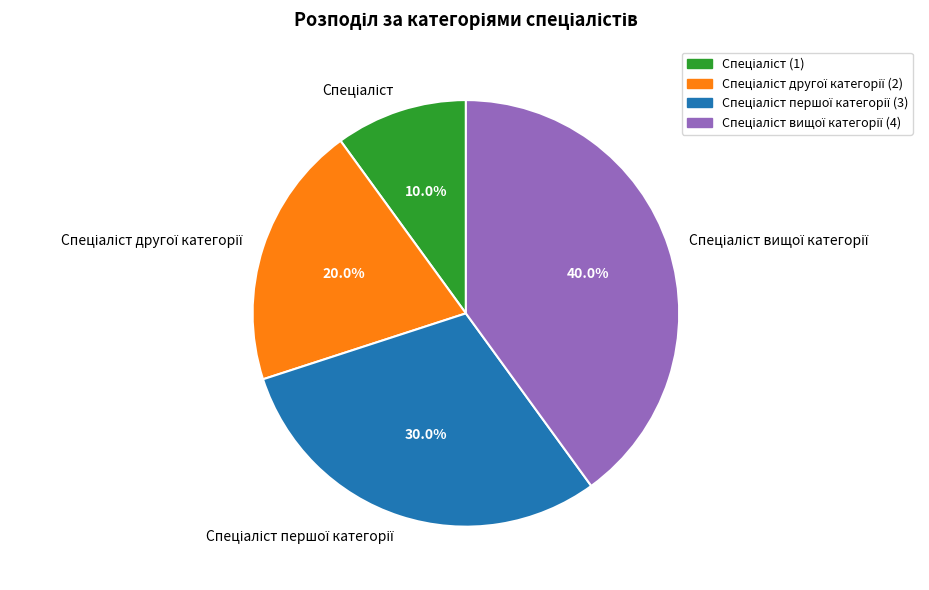

Does any single category account for the majority?

No